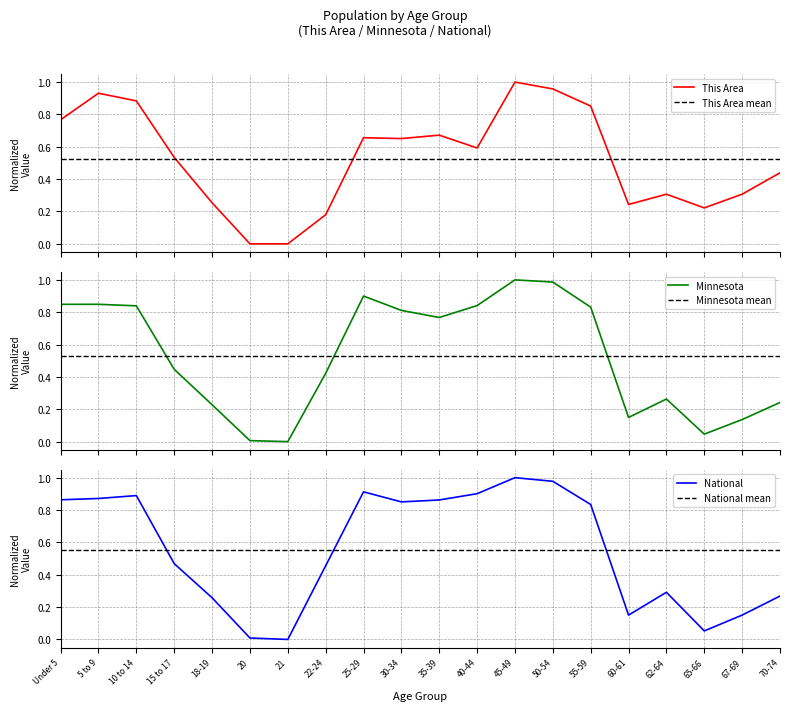

List the series in order of their peak value, highest first.

This Area, Minnesota, National, National mean, Minnesota mean, This Area mean